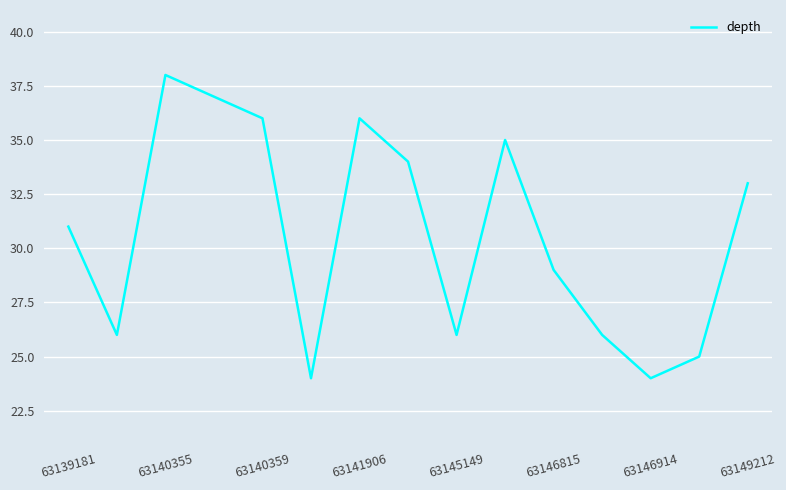

What is the difference between the maximum and minimum values?

14